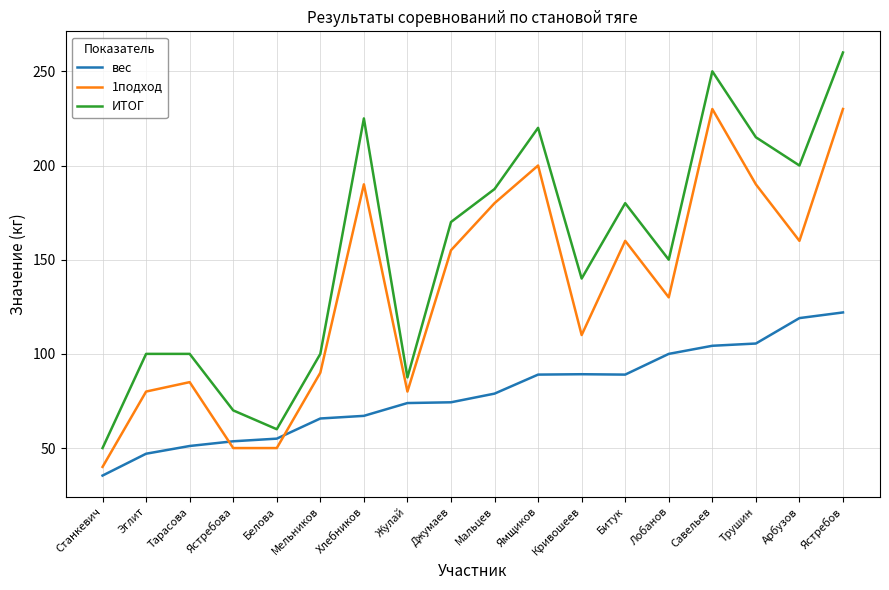

What position from the left is Кривошеев?

12